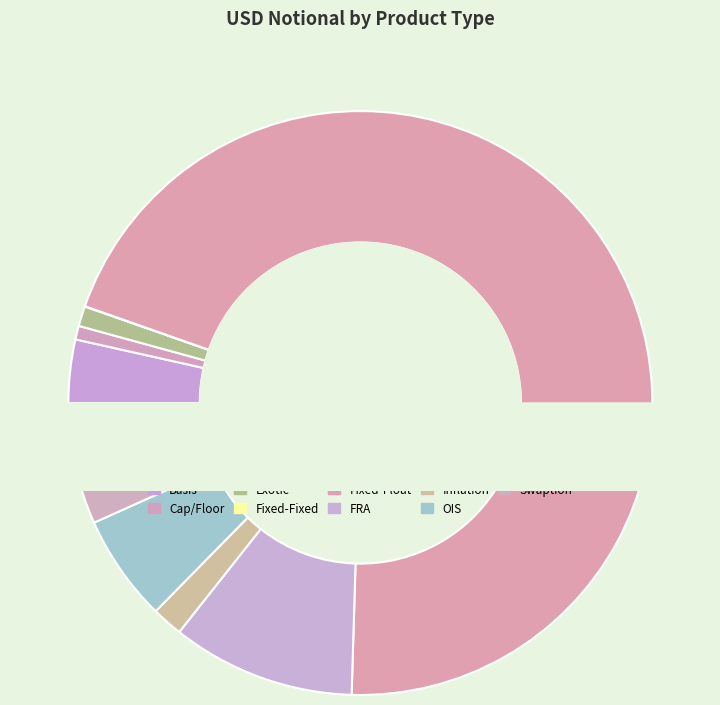

Does Basis represent more than half of the total?

No